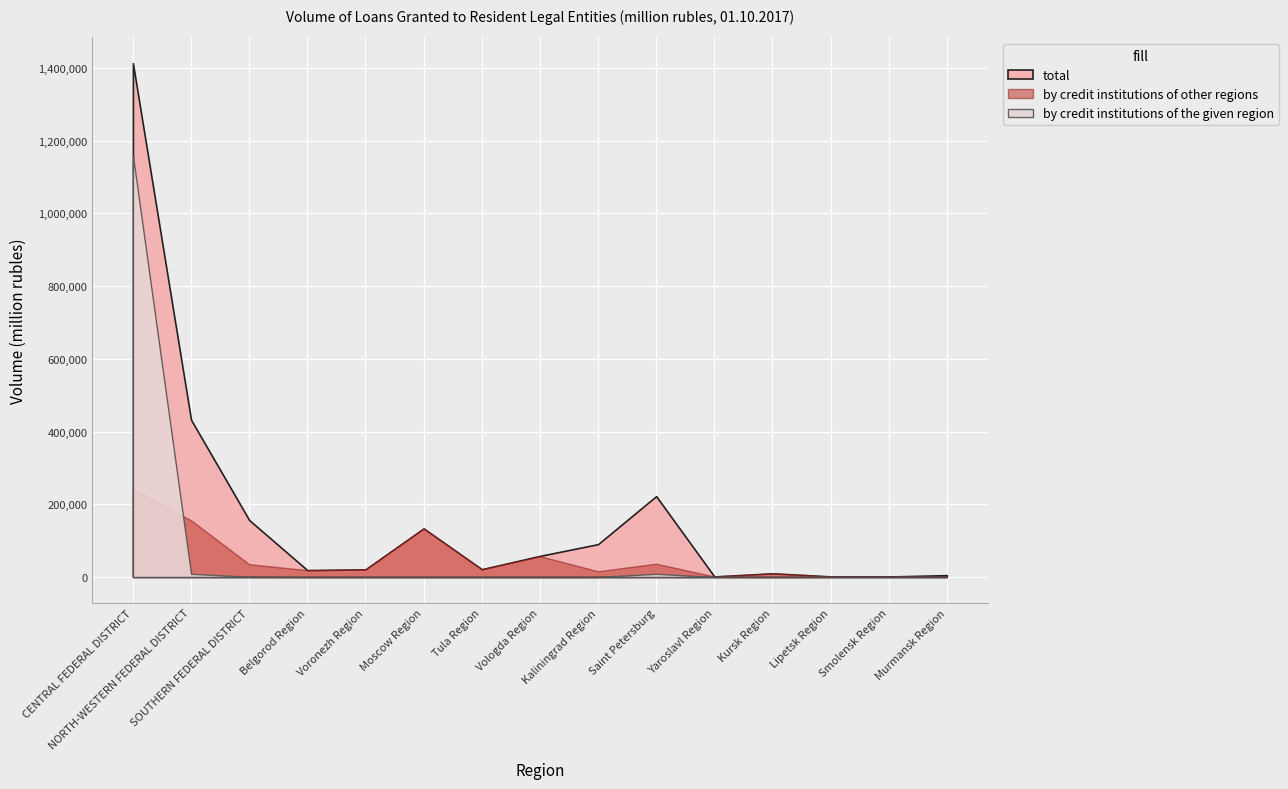

Count the number of data series in this chart.

3